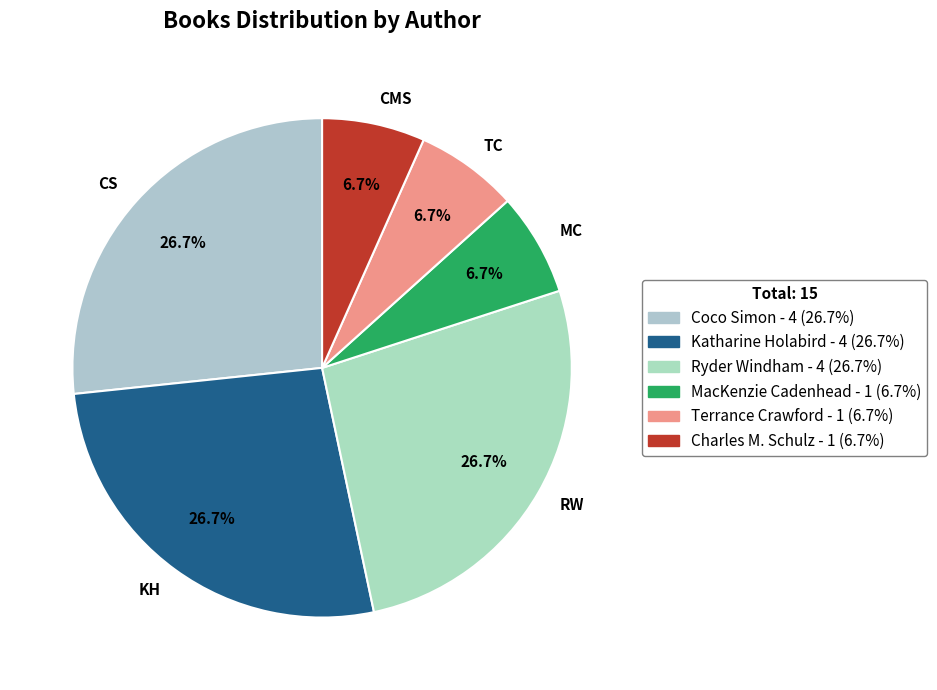

Between CMS and RW, which is larger?

RW